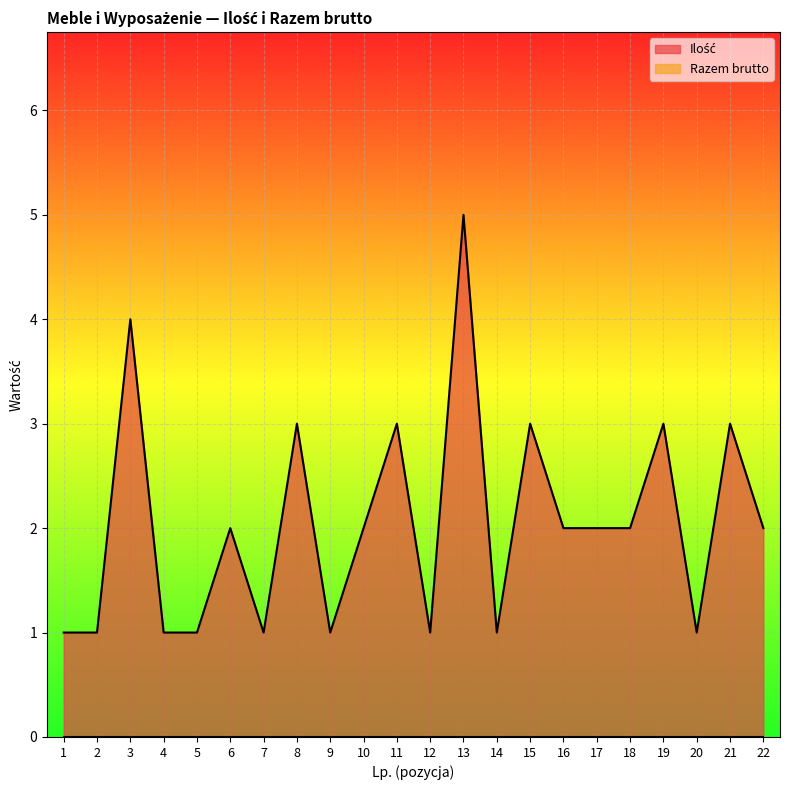

What is the average value?

2